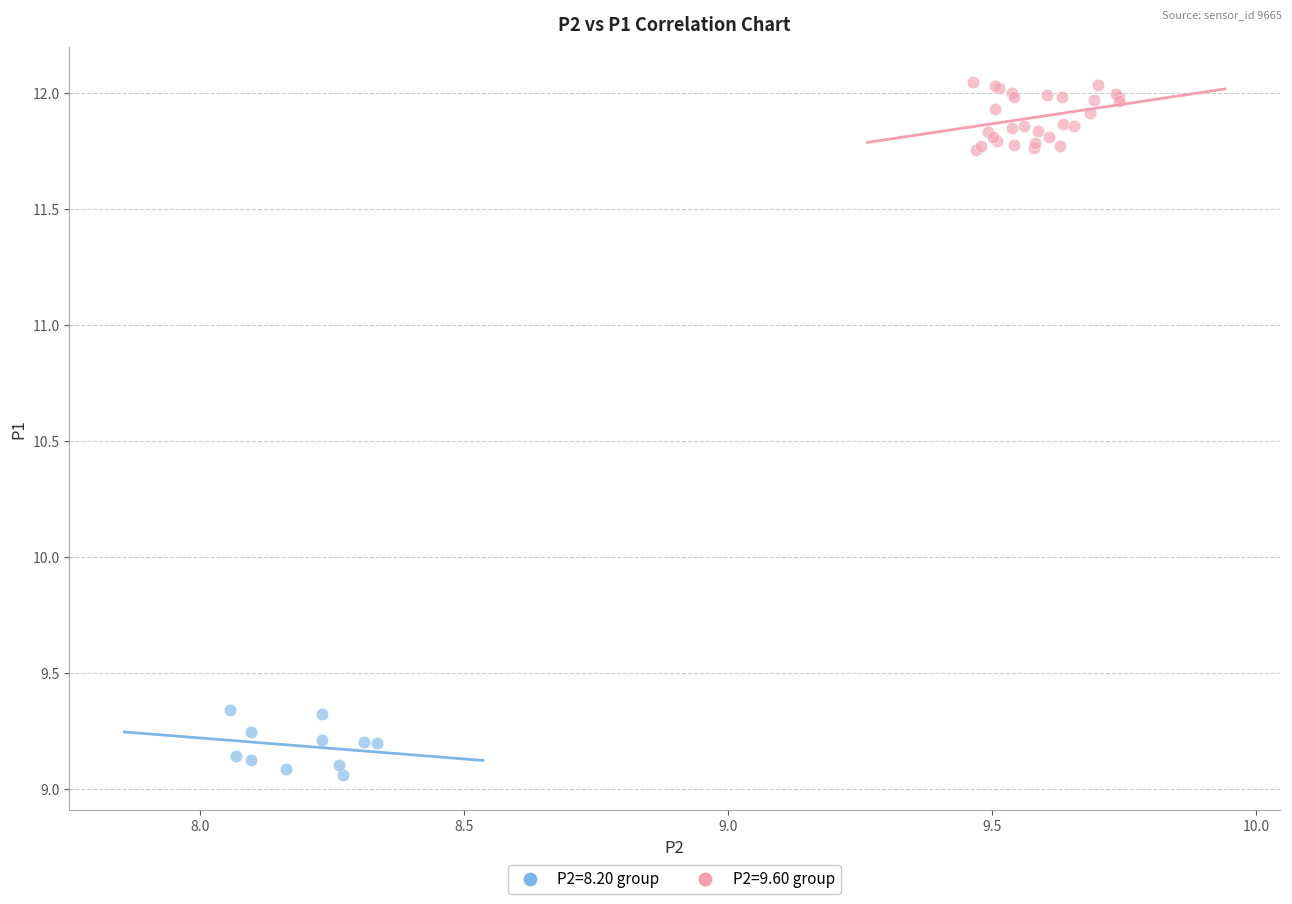

Which series contains the highest Y value?

P2=9.60 group